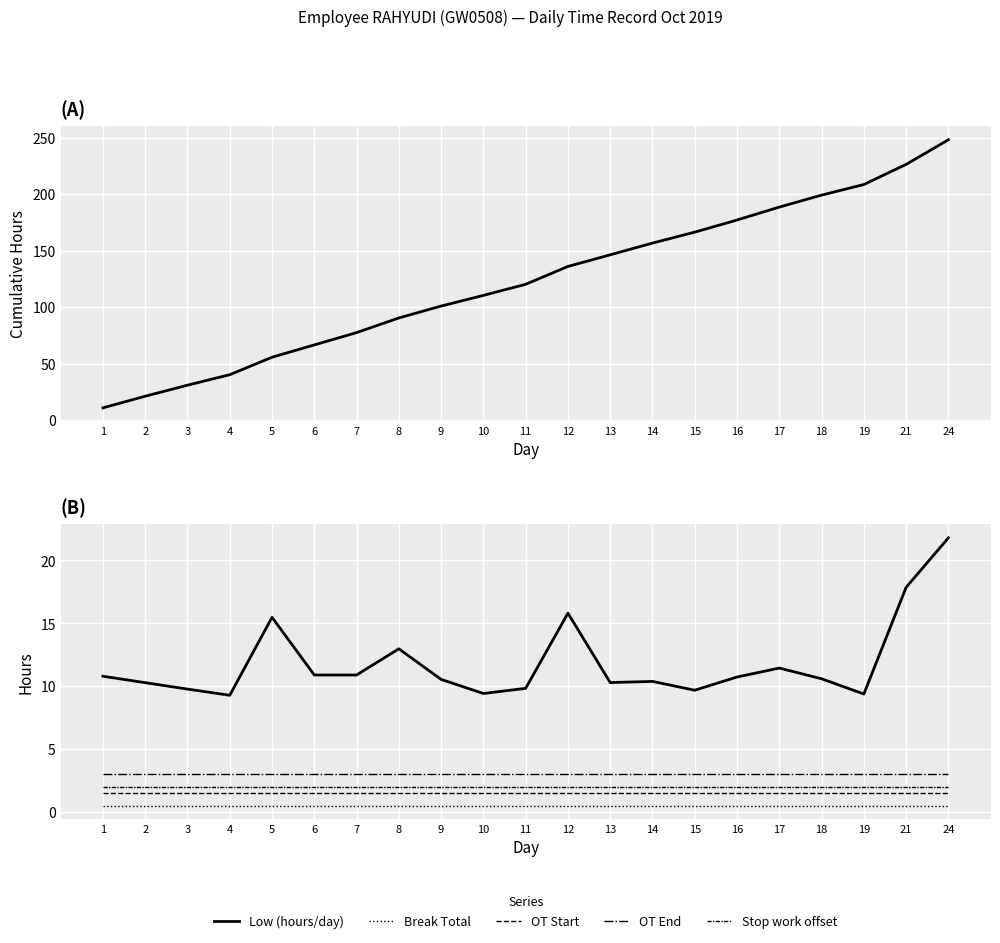

List the labels in order of Cumulative hours value, largest first.

24, 21, 19, 18, 17, 16, 15, 14, 13, 12, 11, 10, 9, 8, 7, 6, 5, 4, 3, 2, 1